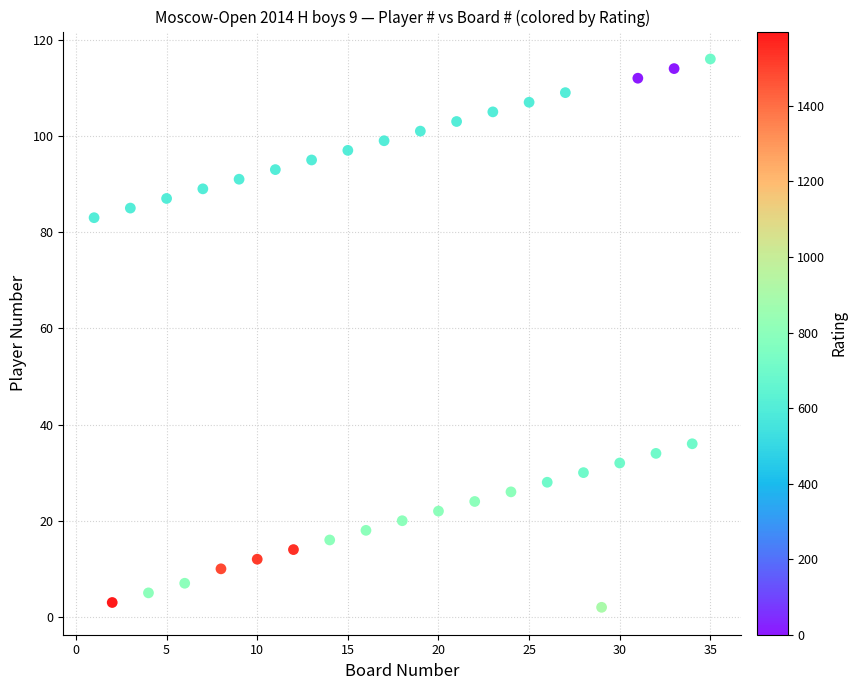

What is the range of Y values (max minus min)?

114